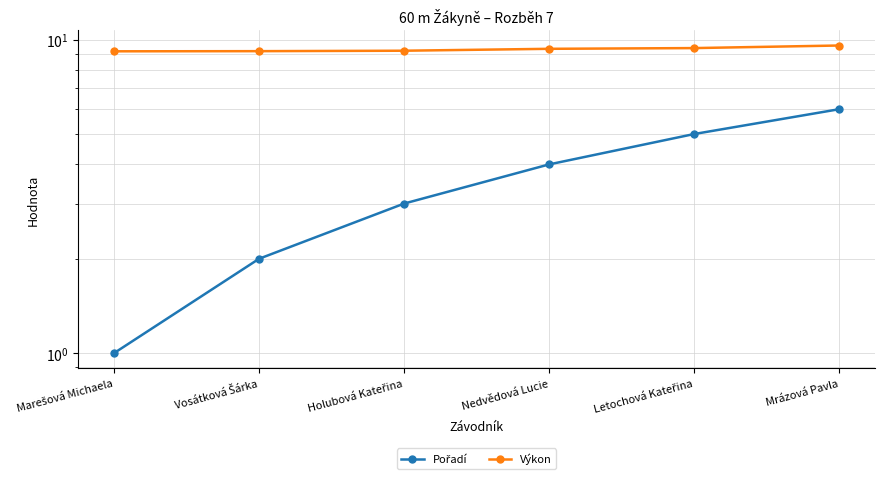

How many lines are shown in the chart?

2